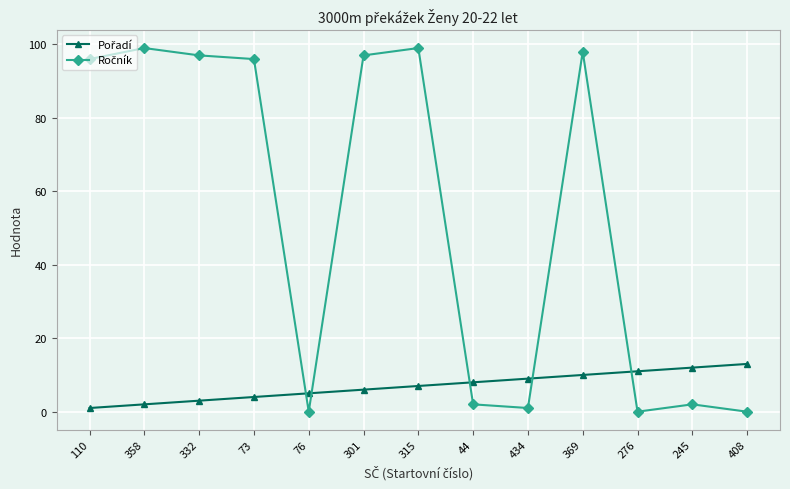

What is the difference between the highest and lowest values at 332?

94